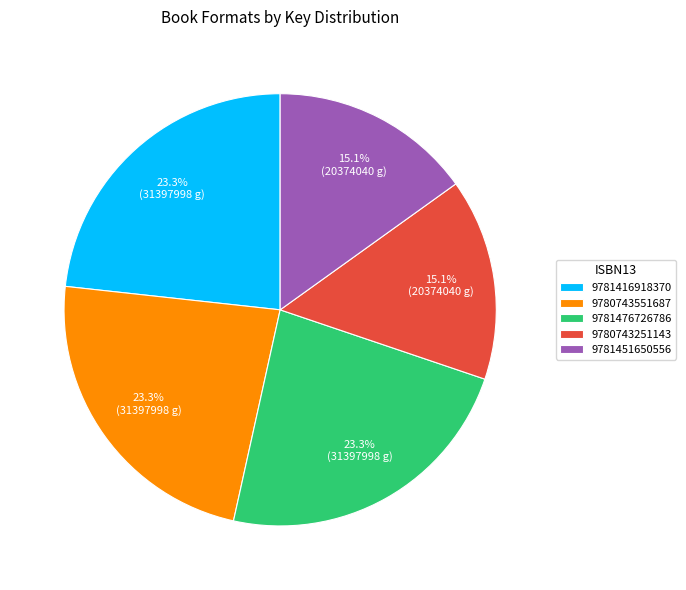

True or false: 9780743251143 accounts for 15% of the total.

True